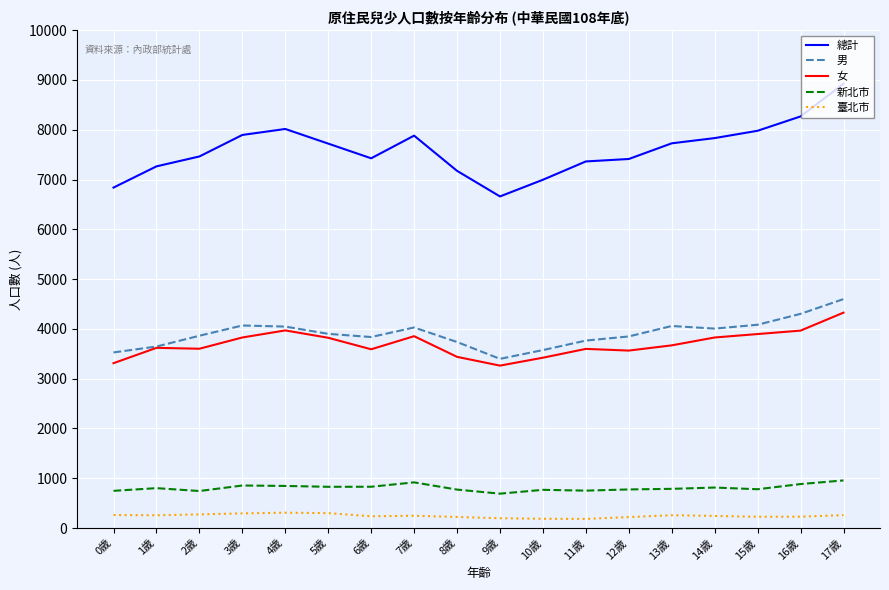

The value of 男 at 4歲 is 4046. True or false?

True